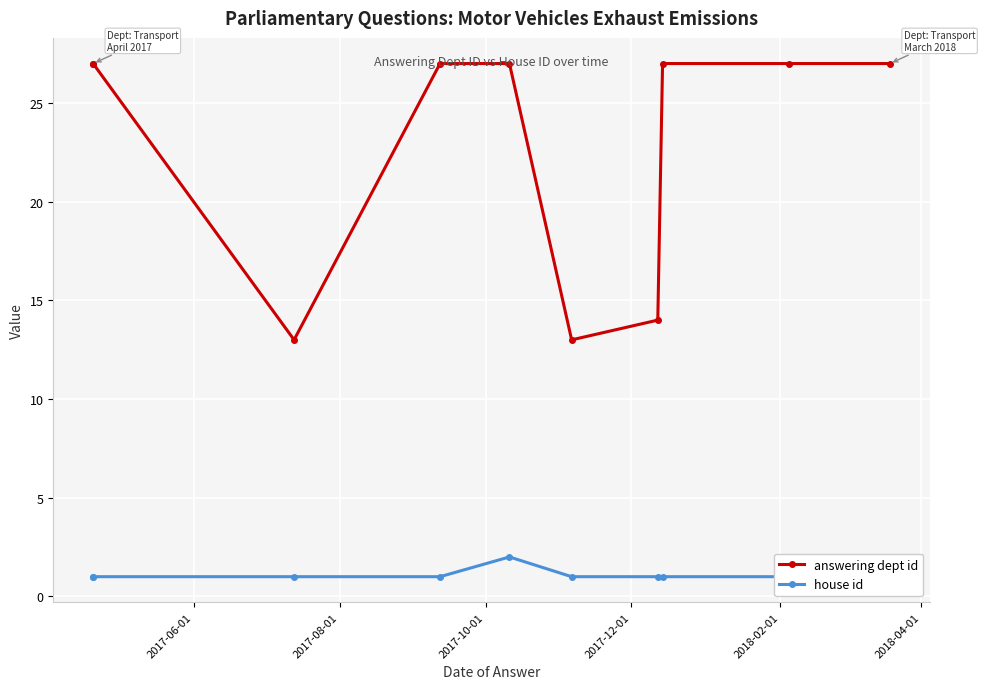

How many lines are shown in the chart?

2